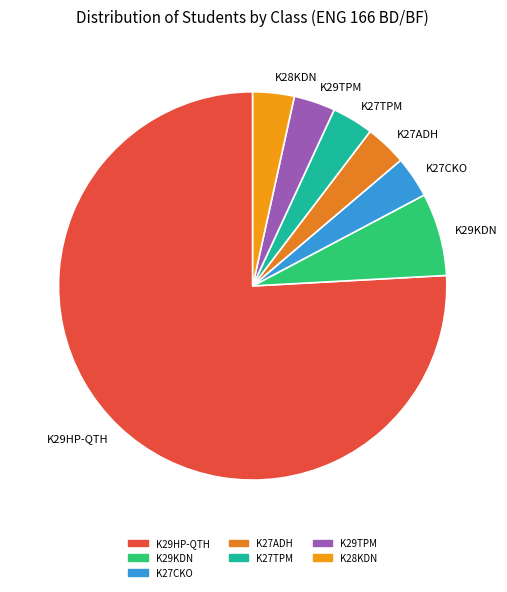

Do K28KDN and K27TPM together represent more than half of the pie?

No